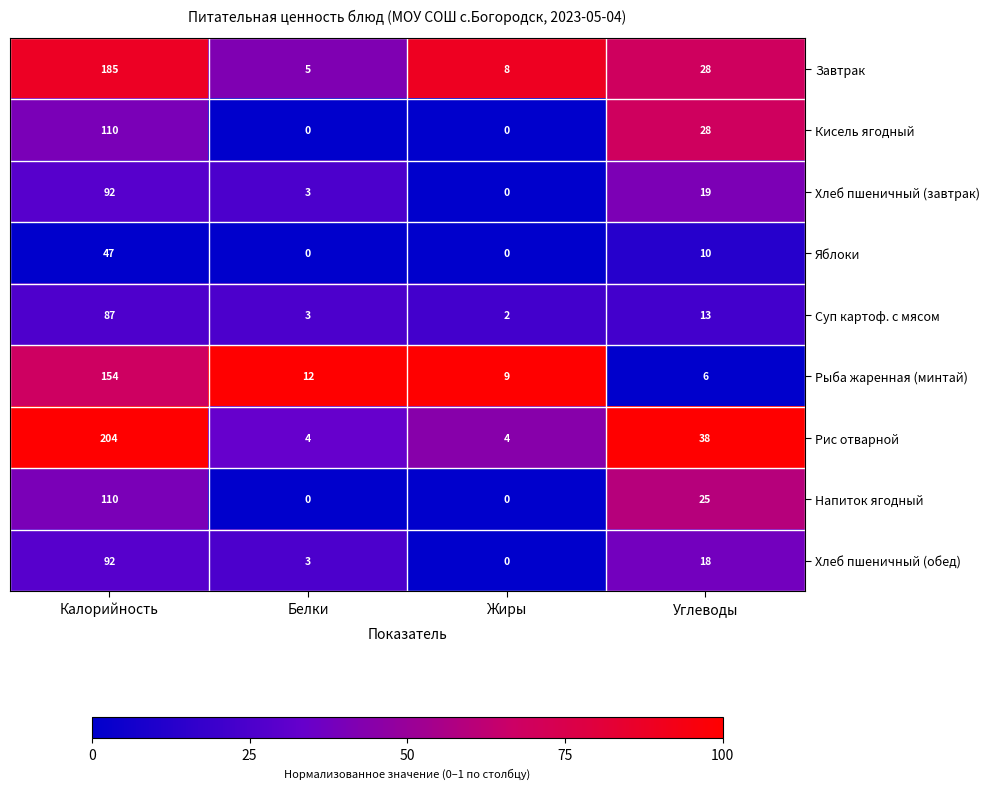

What is the maximum value shown in the chart?

204